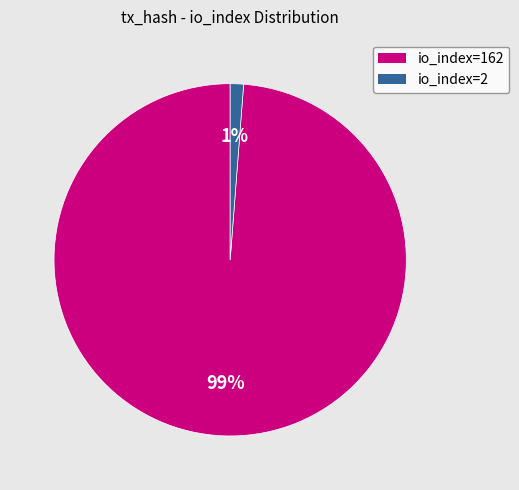

Is the sum of io_index=2 and io_index=162 greater than half?

Yes